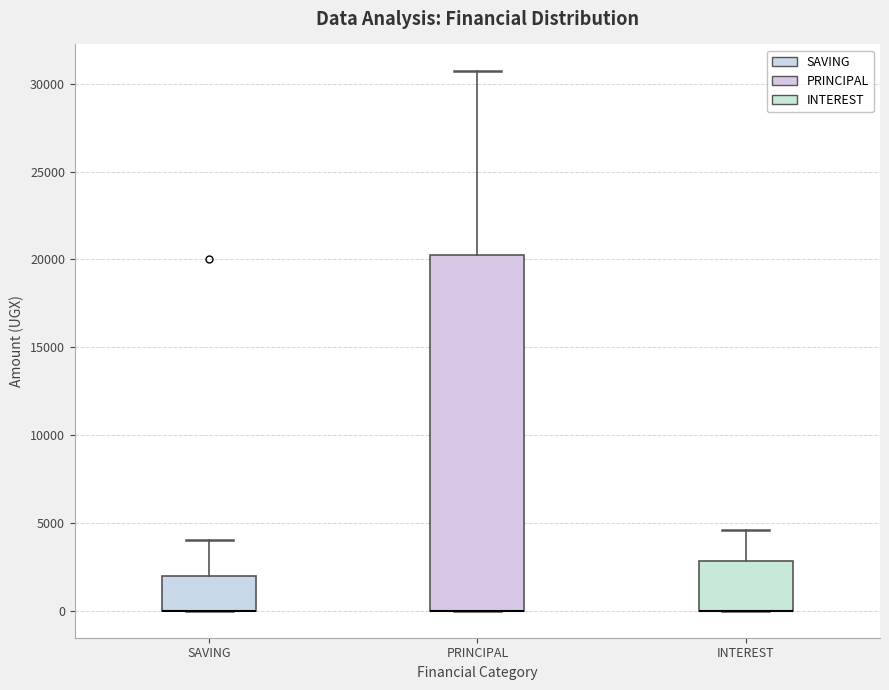

Reading left to right, read every box against the y-axis: the position of its median line, the range the box covers, and the ends of its whiskers. The values are not printed on the chart, so give them approximately, as read against the axis.

SAVING: median 0 (drawn on the box's lower edge), box 0 to 2000, whiskers 0 to 4000
PRINCIPAL: median 0 (drawn on the box's lower edge), box 0 to 20000, whiskers 0 to 30500
INTEREST: median 0 (drawn on the box's lower edge), box 0 to 3000, whiskers 0 to 4500